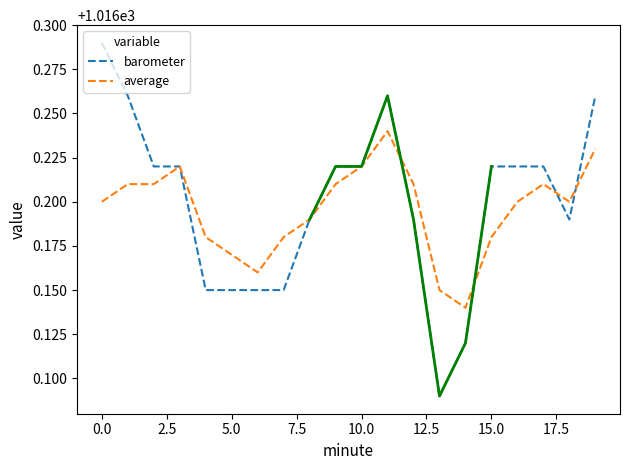

Which has a higher value, −2.5 or 20.0?

−2.5